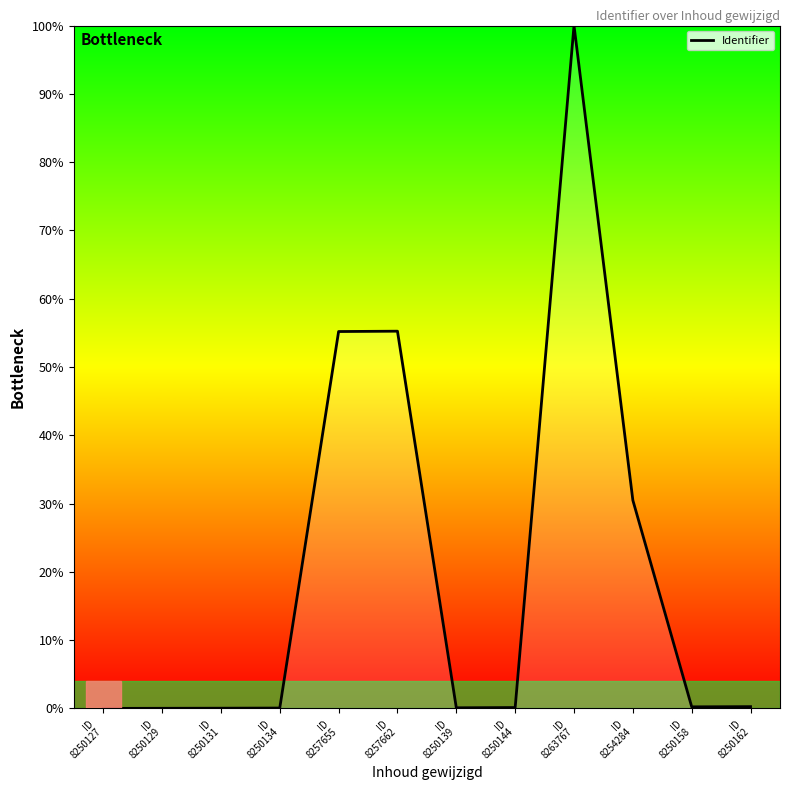

What is the greatest value displayed?

100.0